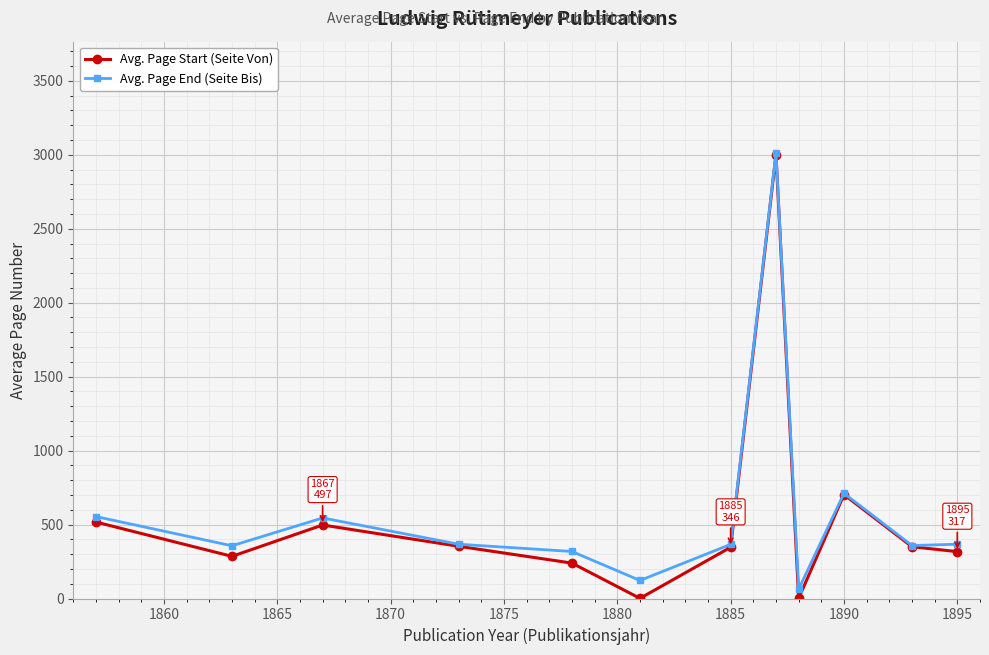

How many series are shown in this chart?

2